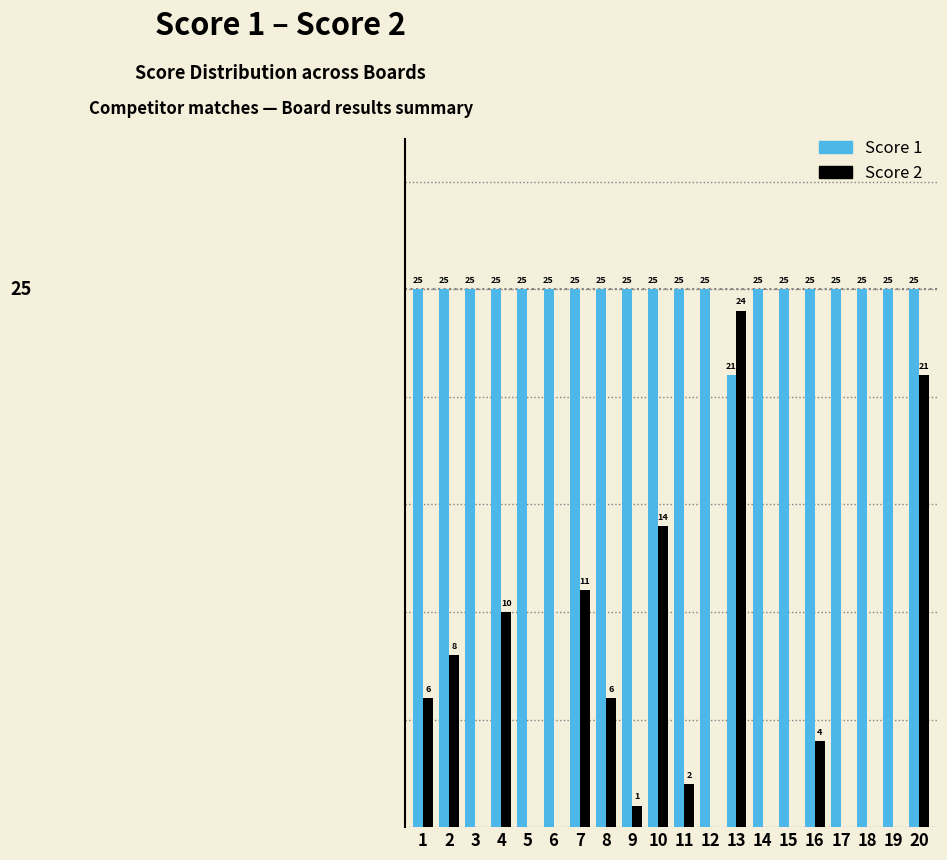

Is the value of Score 1 at 1 greater than the value of Score 2 at 4?

Yes